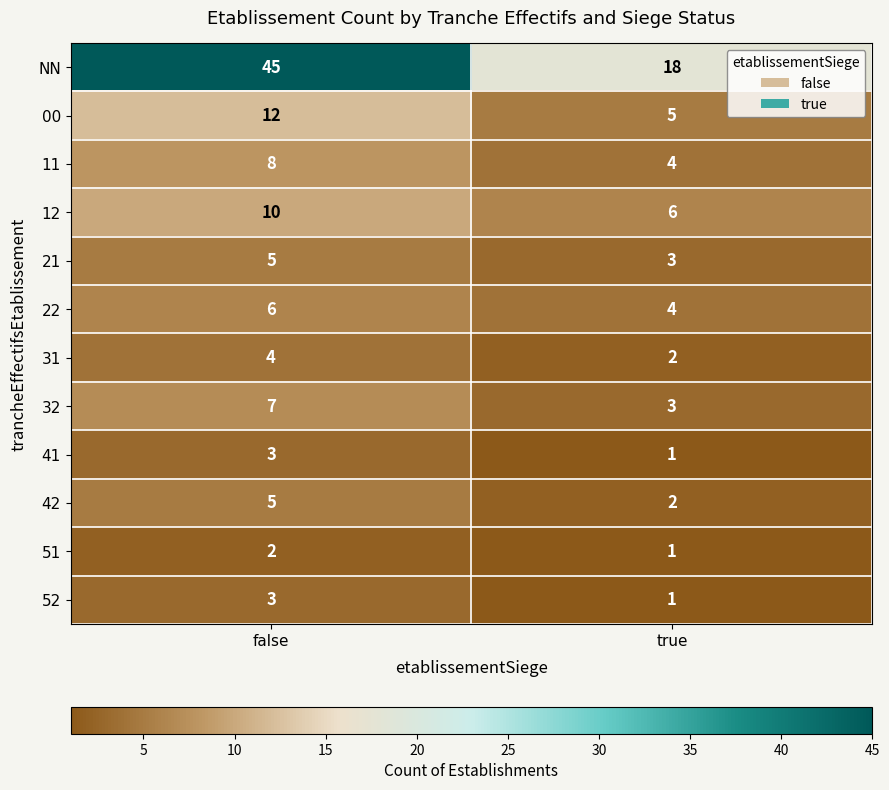

At which category is the sum across all series the highest?

false